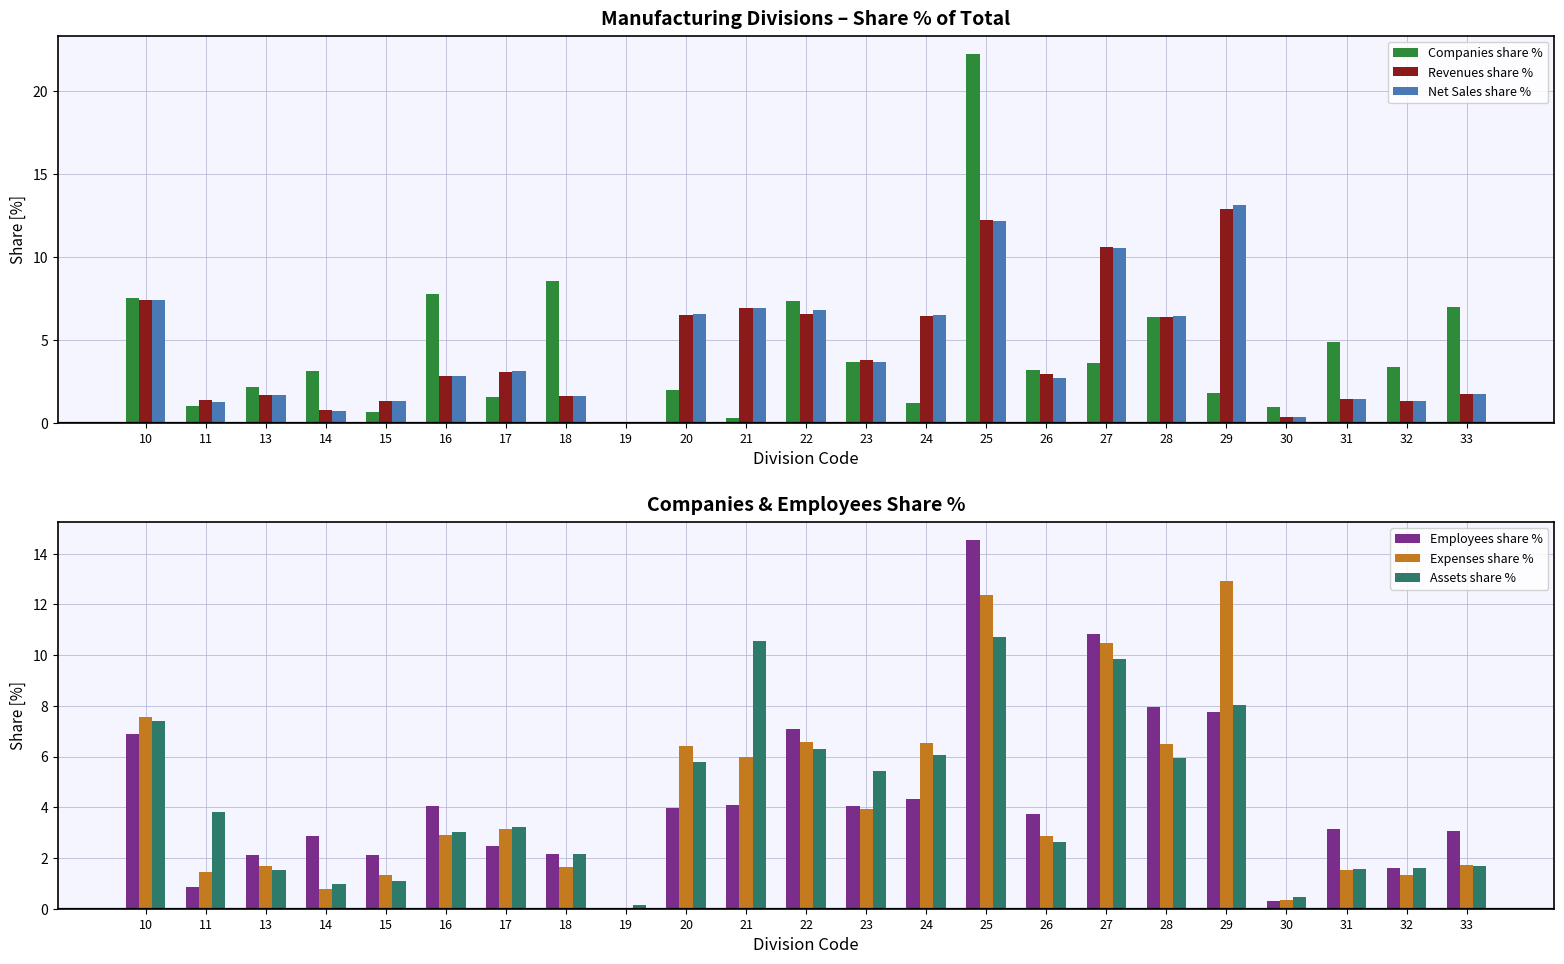

Reading right to left, extract all data points from this chart.

Companies share %: 7.0	3.4	4.8	1.0	1.8	6.4	3.6	3.2	22.2	1.2	3.7	7.4	0.3	2.0	0.1	8.5	1.5	7.7	0.6	3.1	2.1	1.0	7.5
Revenues share %: 1.8	1.3	1.4	0.3	12.9	6.4	10.6	2.9	12.2	6.4	3.8	6.6	6.9	6.5	0.0	1.6	3.0	2.8	1.3	0.7	1.7	1.4	7.4
Net Sales share %: 1.7	1.3	1.4	0.3	13.2	6.4	10.5	2.7	12.2	6.5	3.7	6.8	6.9	6.5	0.0	1.6	3.1	2.8	1.3	0.7	1.7	1.2	7.4
Employees share %: 3.1	1.6	3.2	0.3	7.7	7.9	10.8	3.7	14.5	4.3	4.1	7.1	4.1	4.0	0.0	2.1	2.5	4.1	2.1	2.9	2.1	0.8	6.9
Expenses share %: 1.7	1.3	1.5	0.4	12.9	6.5	10.5	2.9	12.4	6.5	3.9	6.6	6.0	6.4	0.0	1.7	3.1	2.9	1.3	0.8	1.7	1.4	7.6
Assets share %: 1.7	1.6	1.6	0.4	8.0	6.0	9.9	2.6	10.7	6.1	5.4	6.3	10.6	5.8	0.1	2.2	3.2	3.0	1.1	1.0	1.5	3.8	7.4